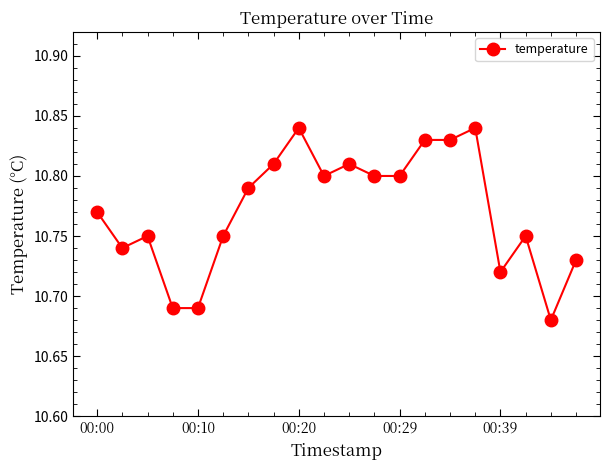

True or false: the data has more than 0 interior local peaks.

True